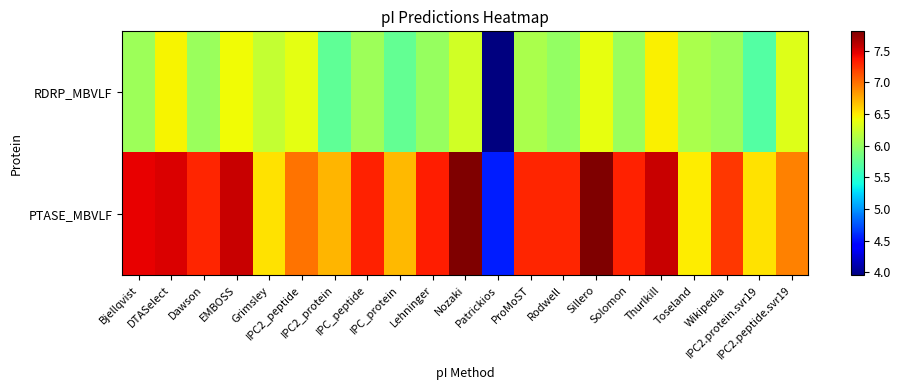

Count the number of data series in this chart.

2